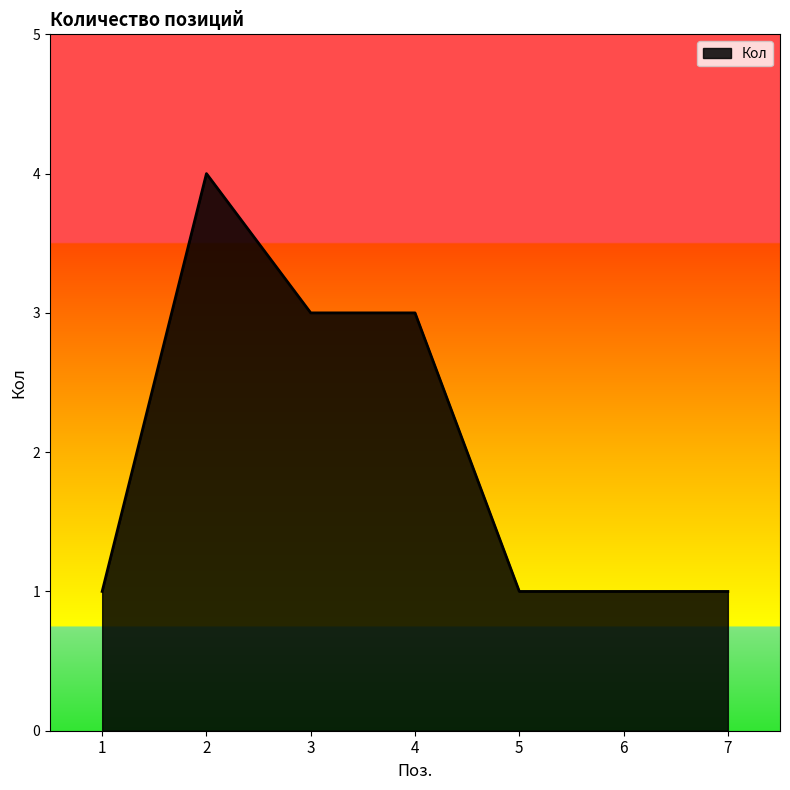

Read the value at 1.

1